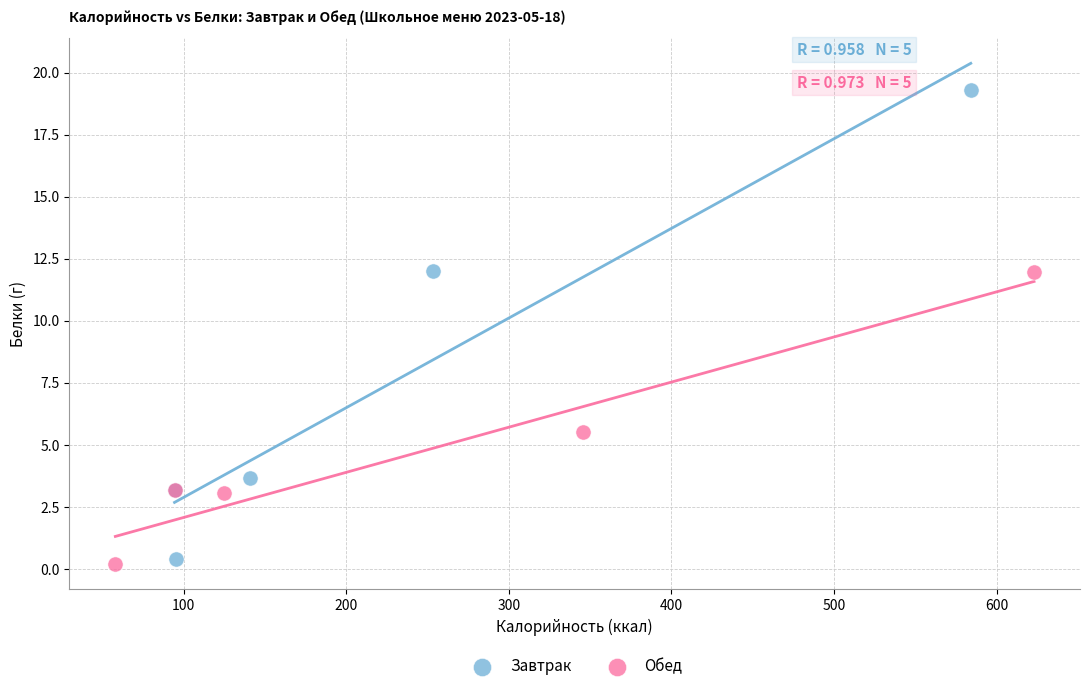

Which series contains the highest Y value?

Завтрак